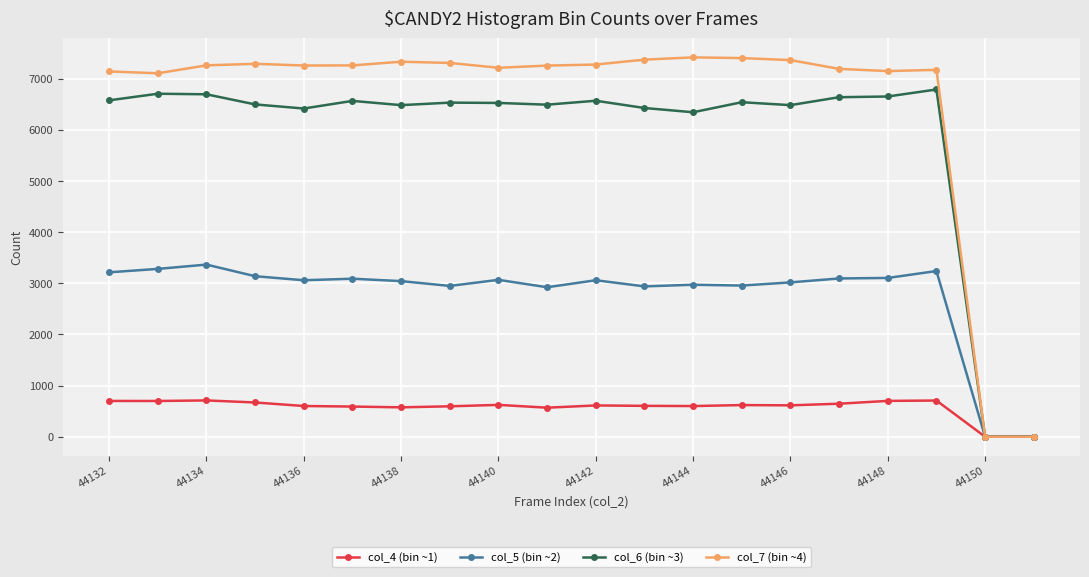

Which series has the widest spread of values?

col_7 (bin ~4)